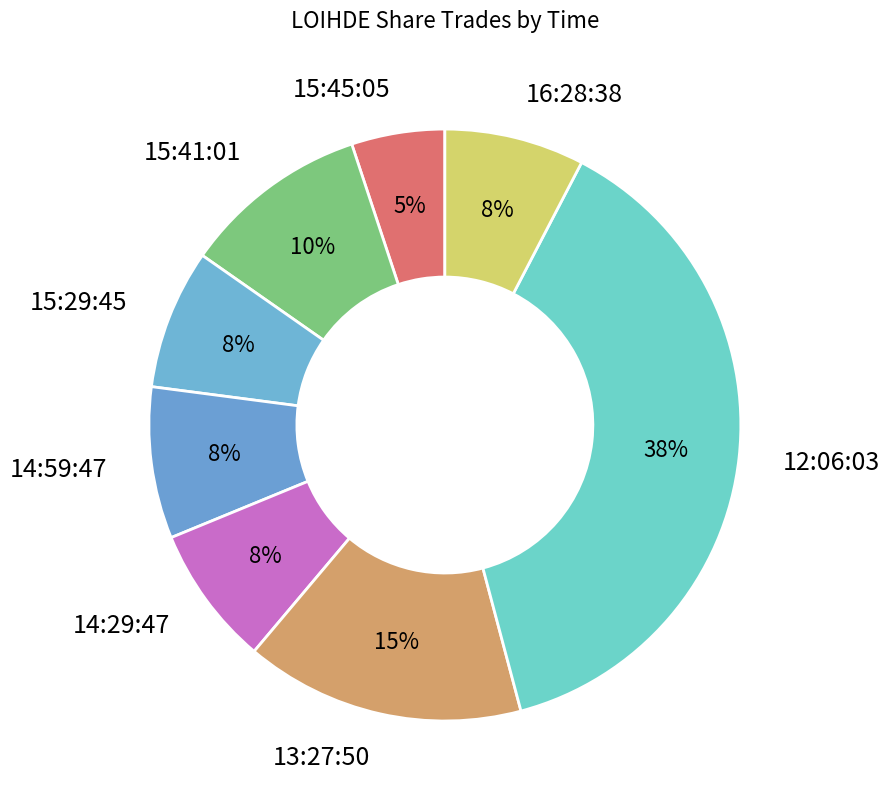

Combined, do 14:29:47 and 13:27:50 account for over 50%?

No